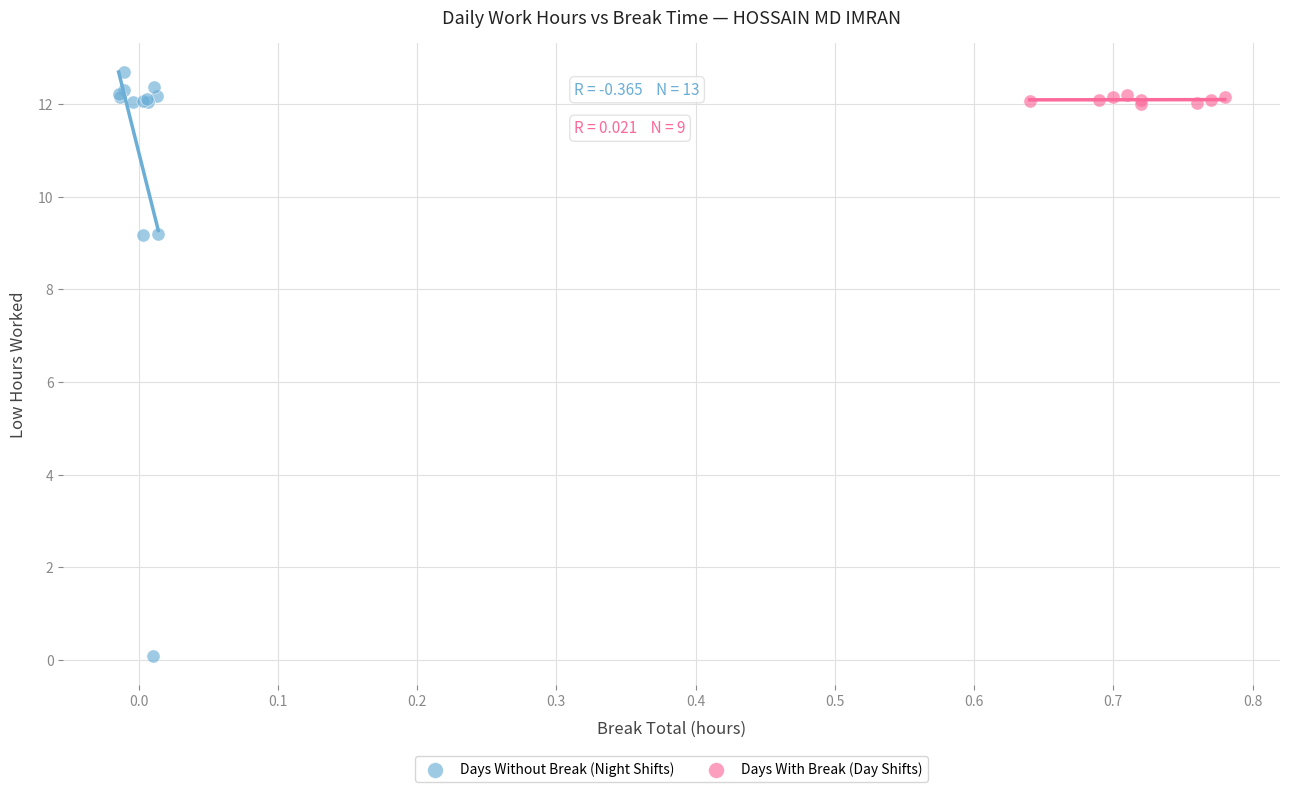

Which series has the largest Y range (max minus min)?

Days Without Break (Night Shifts)